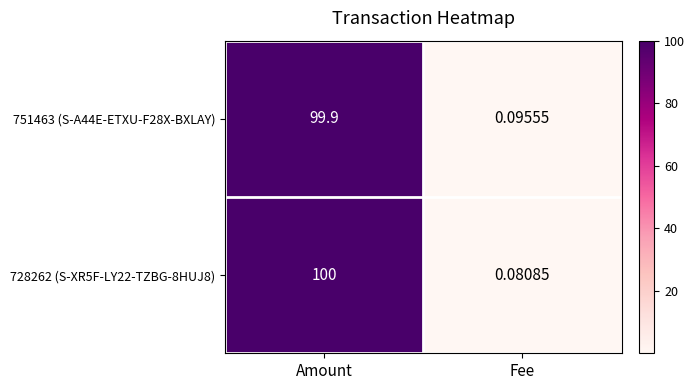

List the labels in order of 751463 (S-A44E-ETXU-F28X-BXLAY) value, smallest first.

Fee, Amount